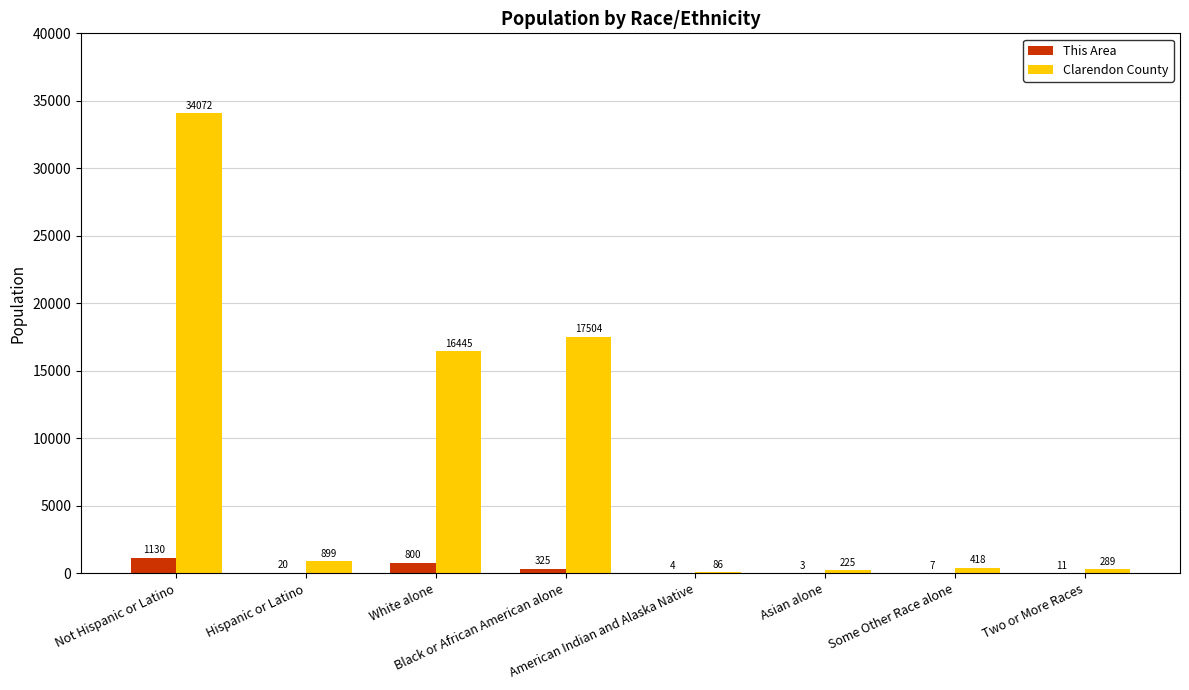

What is the maximum value shown in the chart?

34072